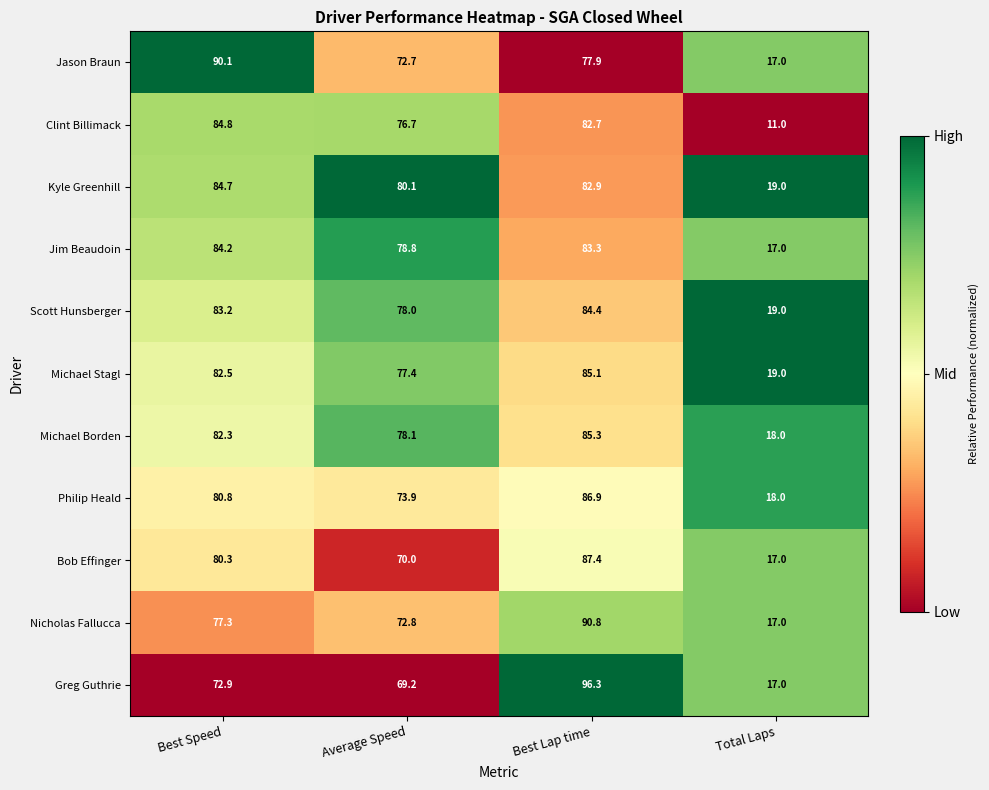

Rank the series at Average Speed from highest to lowest value.

Kyle Greenhill, Jim Beaudoin, Michael Borden, Scott Hunsberger, Michael Stagl, Clint Billimack, Philip Heald, Nicholas Fallucca, Jason Braun, Bob Effinger, Greg Guthrie